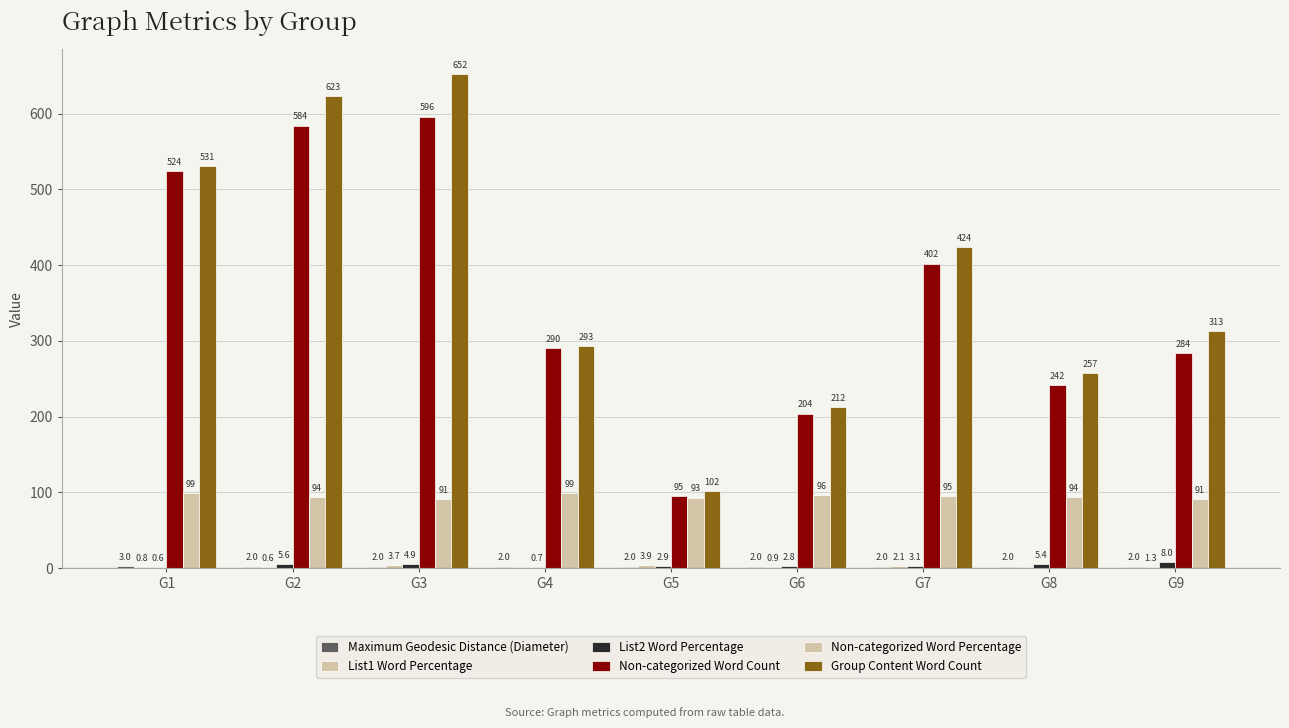

How many groups of bars are there?

9